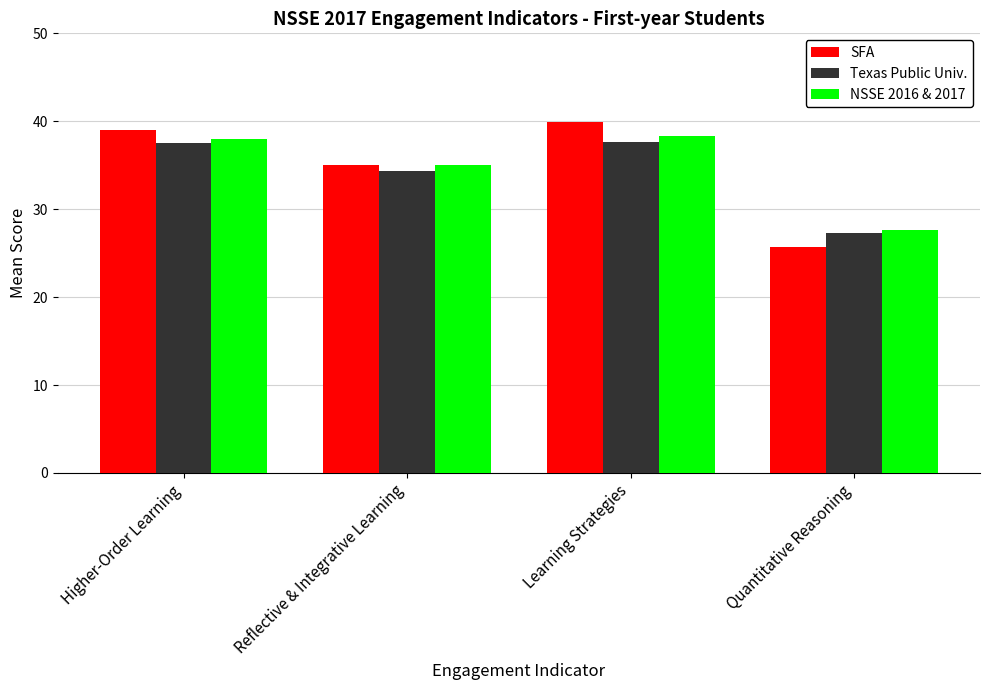

Which series changed the most between Reflective & Integrative Learning and Quantitative Reasoning?

SFA